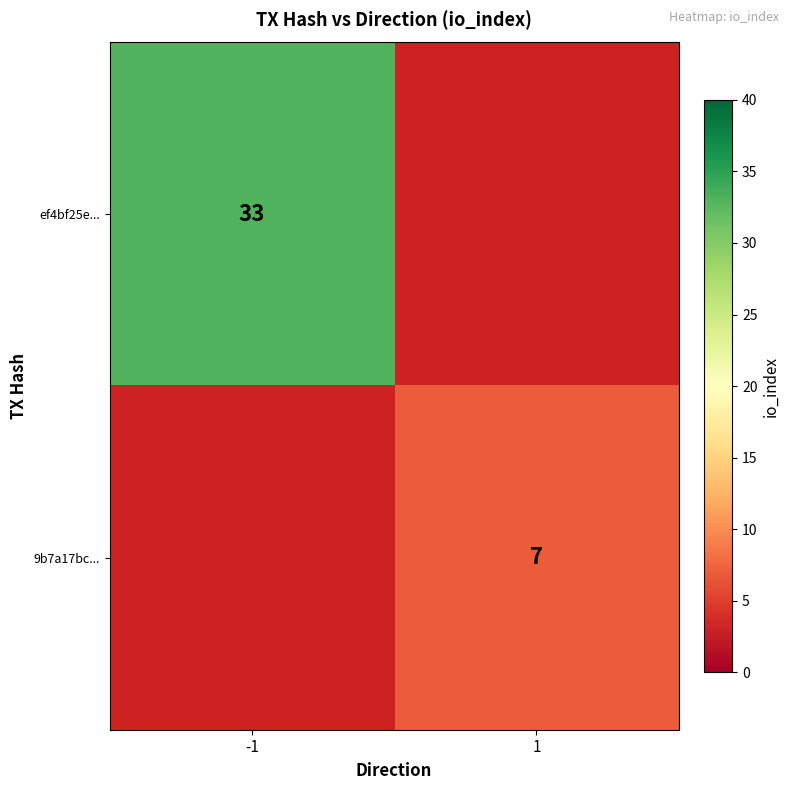

True or false: 9b7a17bc... has a value of 7 at 1.

True